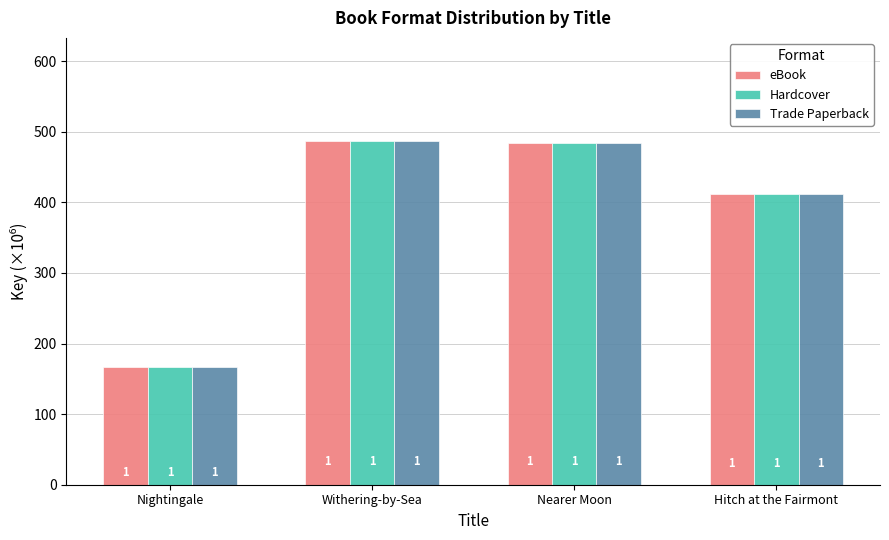

What is the difference between the second highest and minimum values in the Hardcover series?

316.3